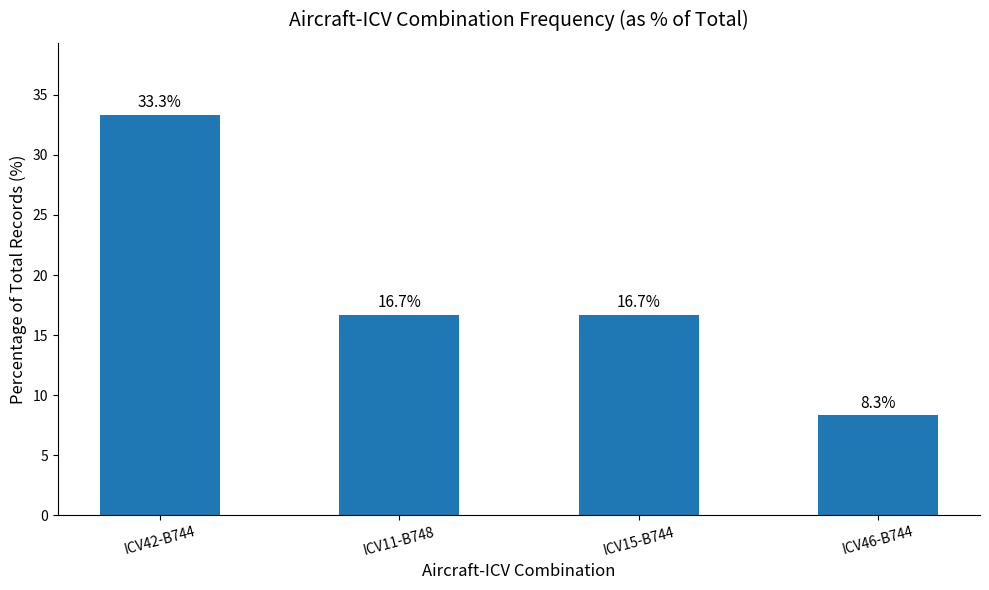

The chart shows a value of 8.3 at ICV46-B744. True or false?

True